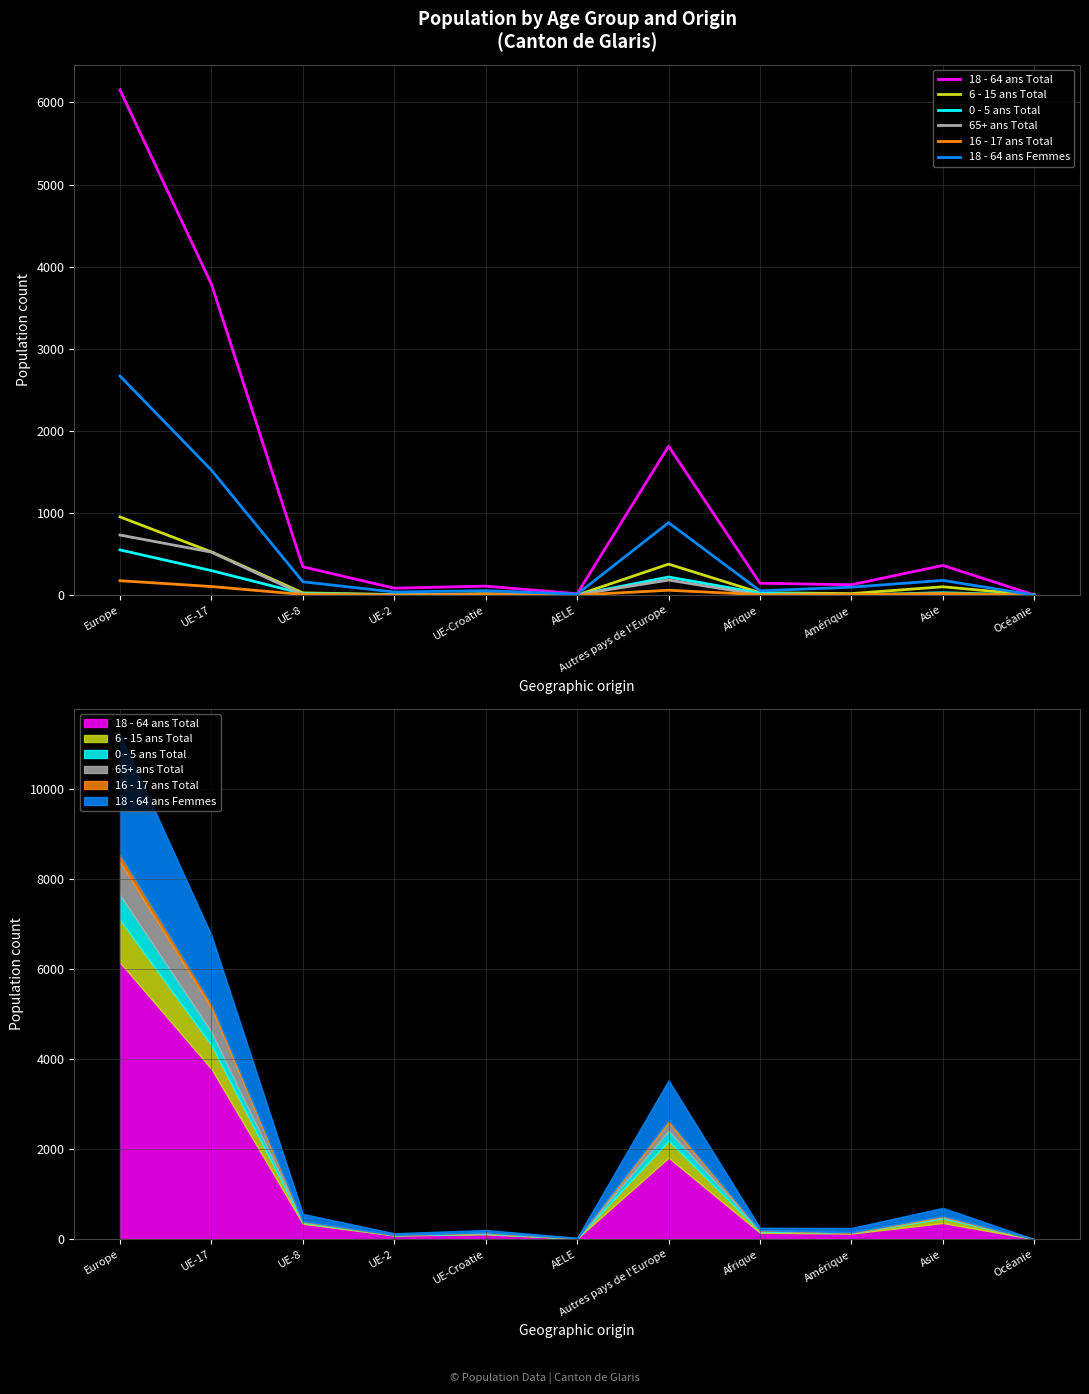

Which series changed the most between UE-17 and Amérique?

18 - 64 ans Total